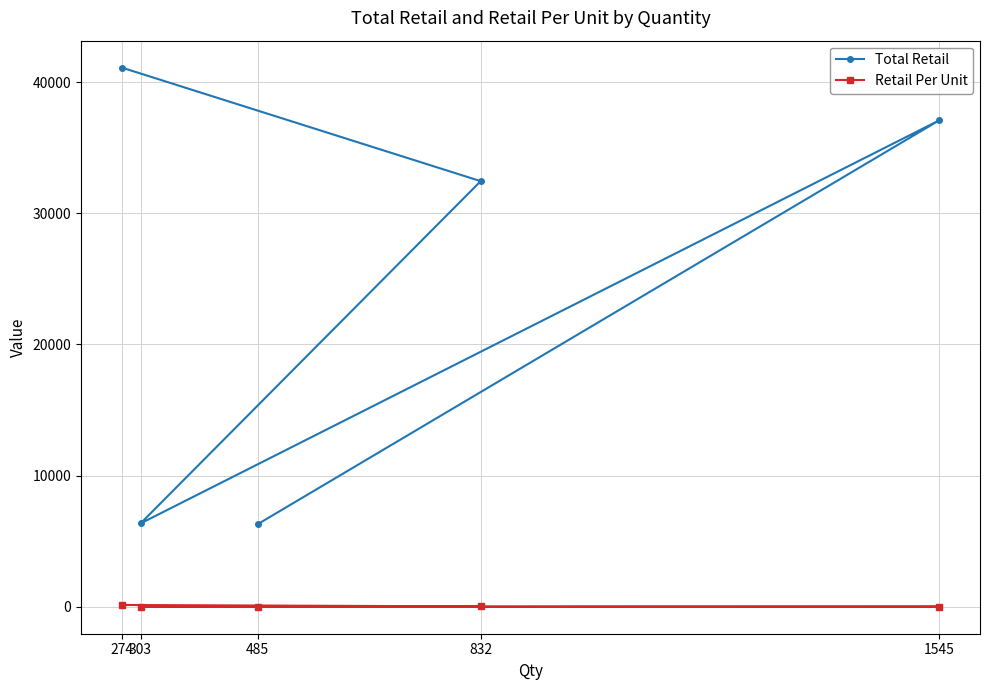

What position from the left is 274?

1